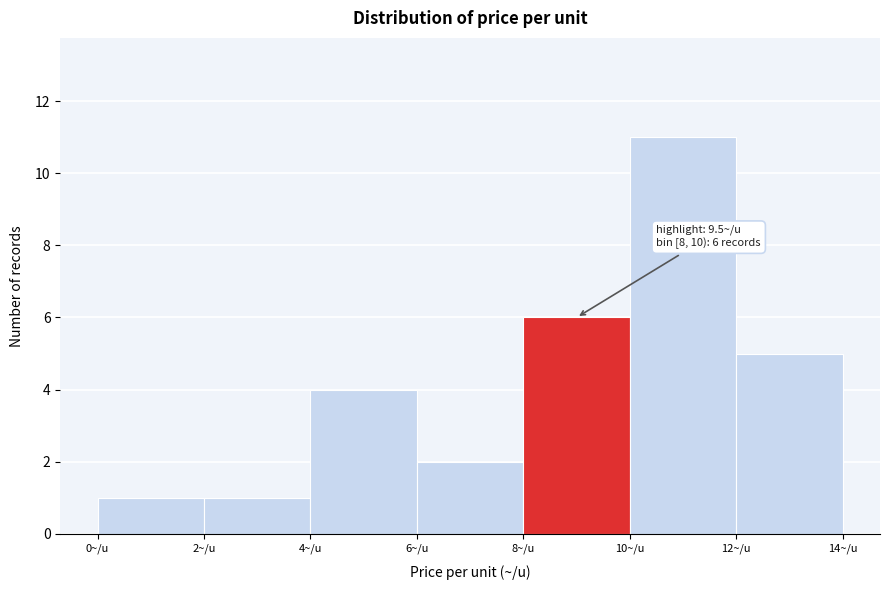

Over which range of the x-axis is the bar tallest?

10 to 12